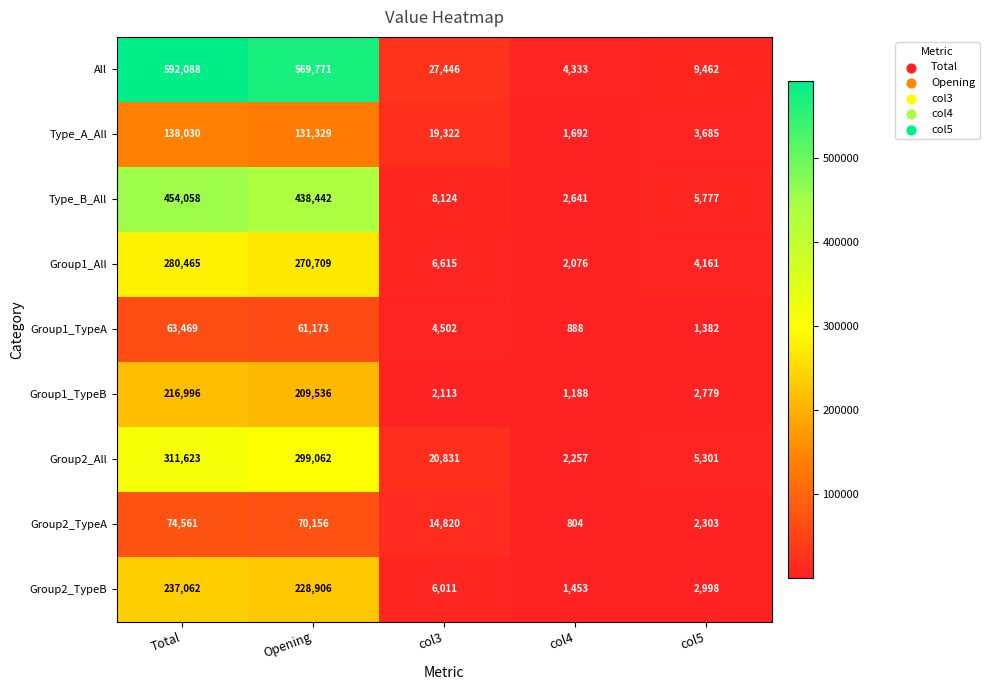

How many distinct data groups are displayed?

9